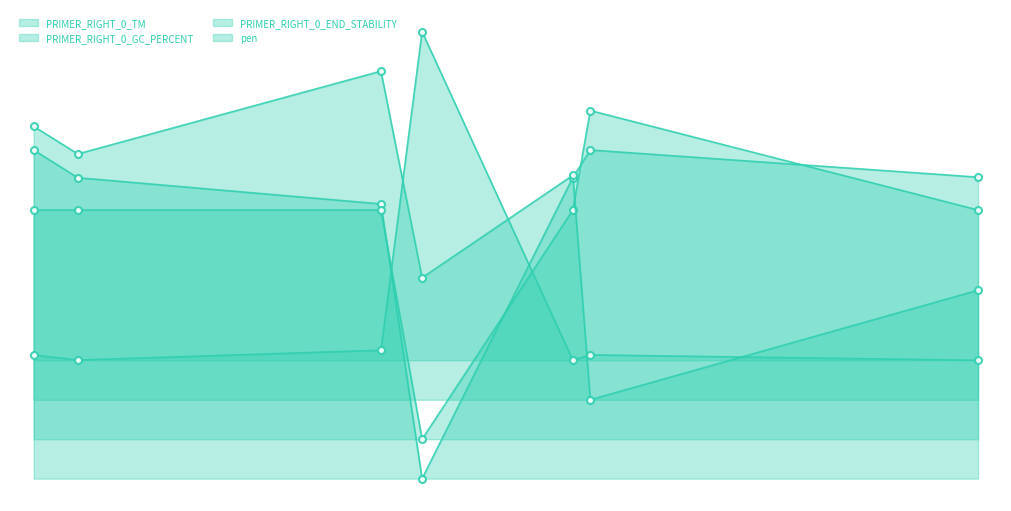

What is the sum of all pen values?

3.6